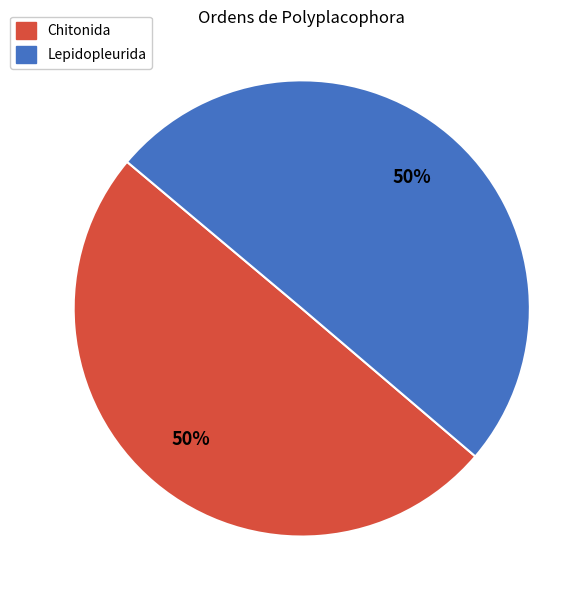

Do Chitonida and Lepidopleurida together represent more than half of the pie?

Yes